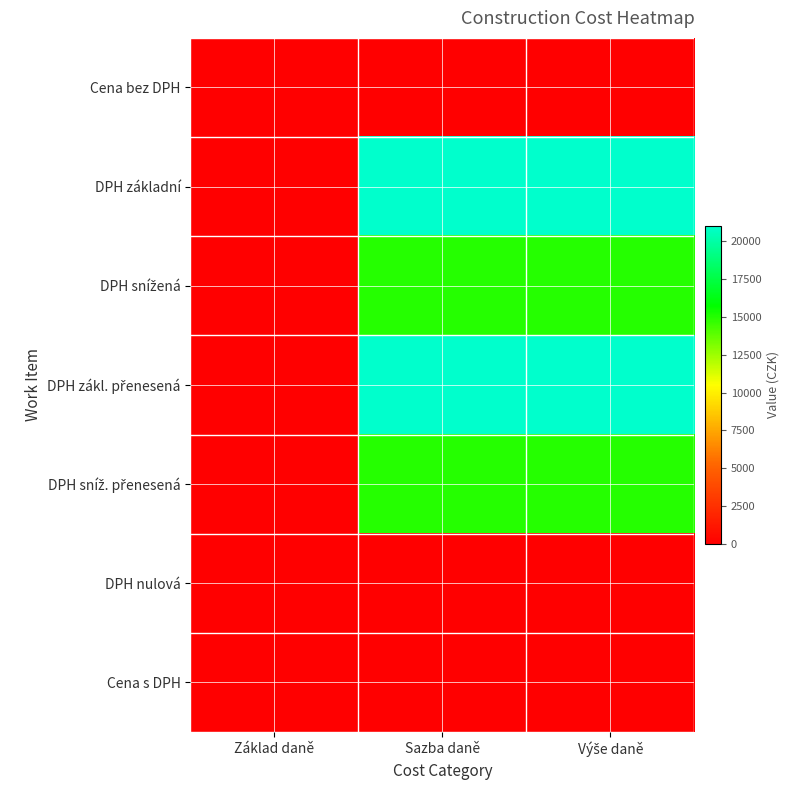

What is the difference between the highest and lowest values at Sazba daně?

21000